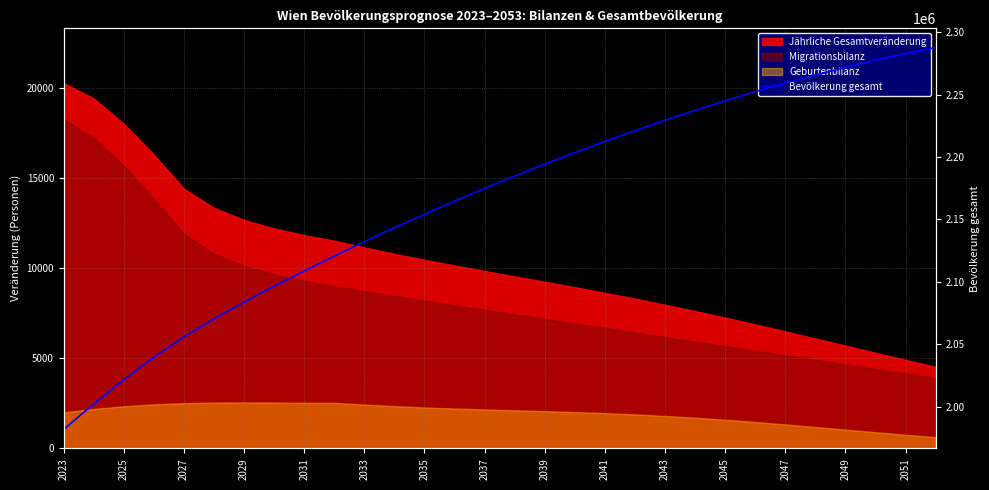

What is the sum of all values?

64976209